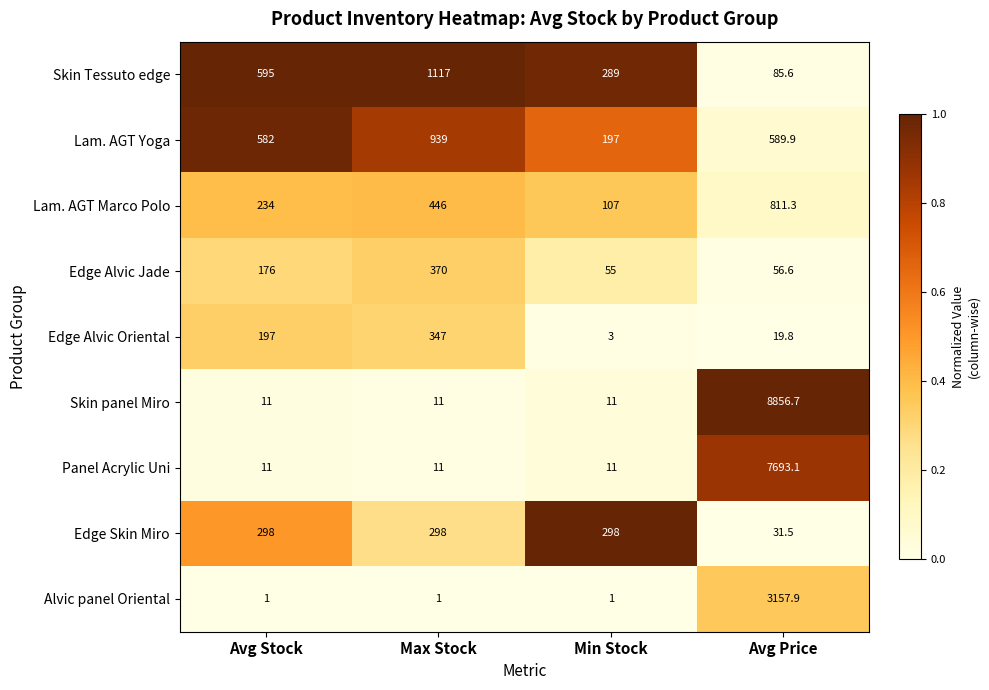

True or false: Alvic panel Oriental has a value of 1.7 at Max Stock.

False